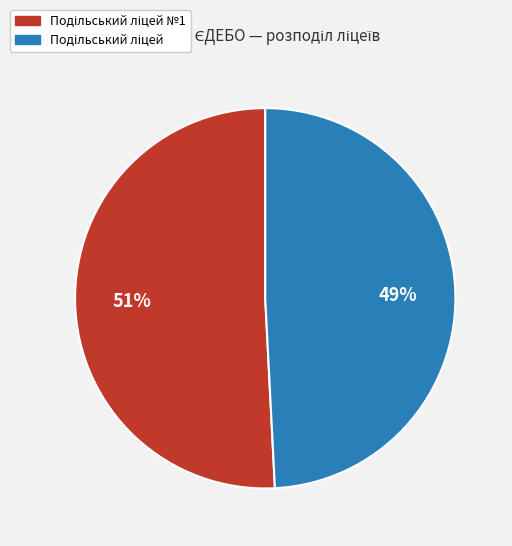

To the nearest percent, what is the difference between the largest and smallest slice percentages?

2%